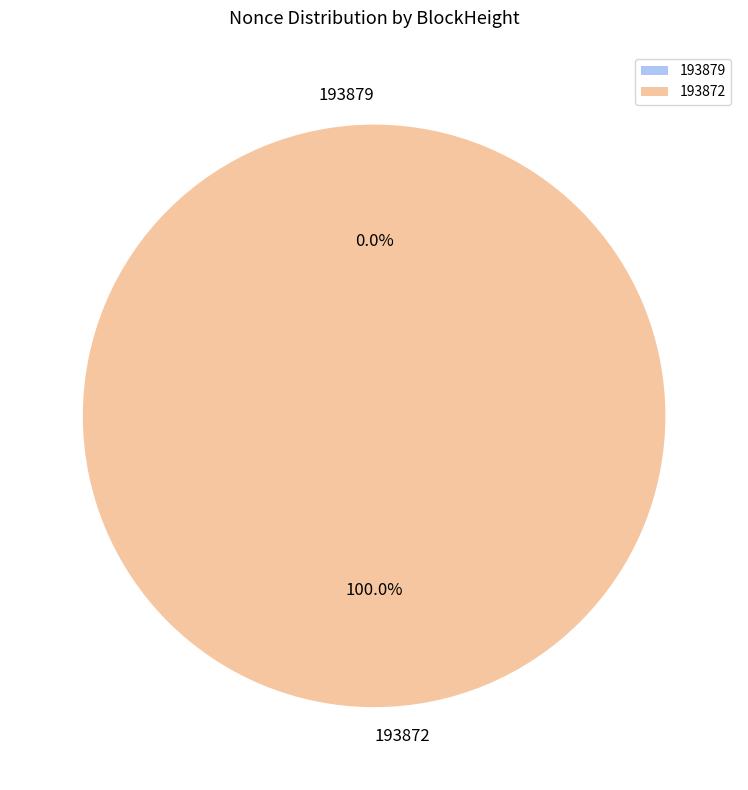

The 193872 slice represents 100% of the pie. True or false?

True